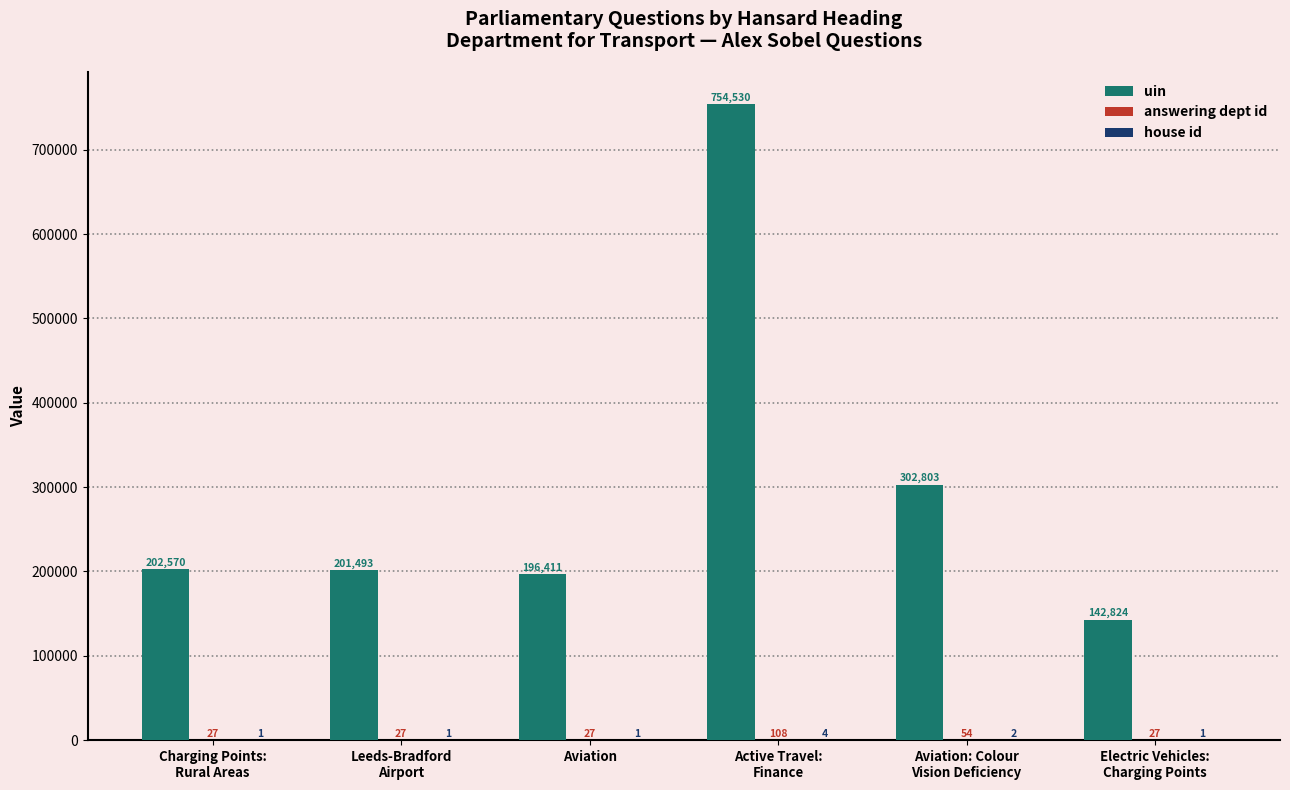

Which series has the largest total across all categories?

uin